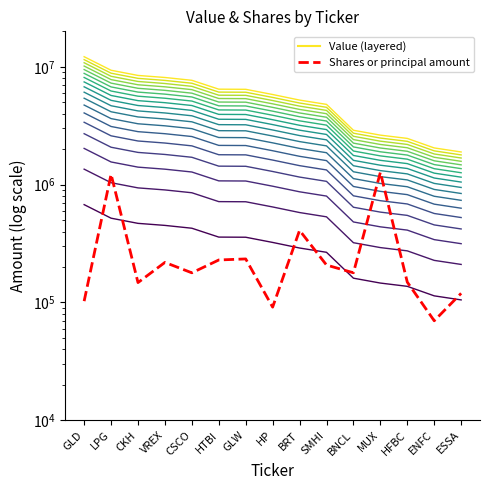

What is the minimum value for Shares or principal amount?

69953.0